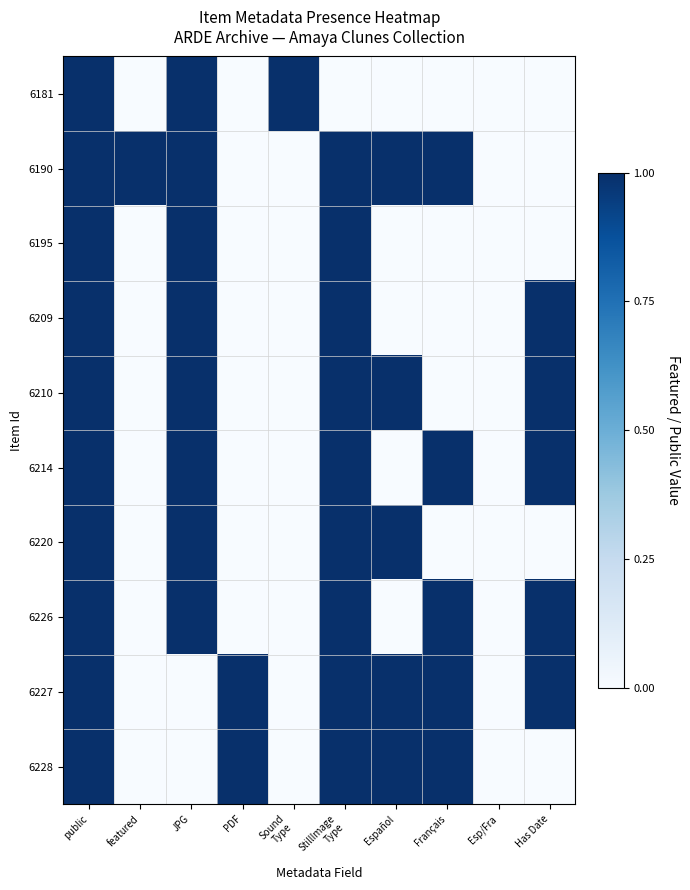

What is the greatest value displayed?

1